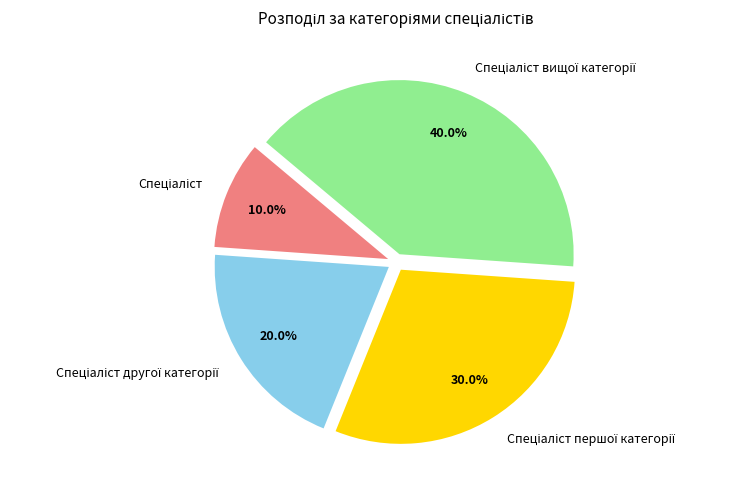

To the nearest percent, what is the average slice percentage?

25%